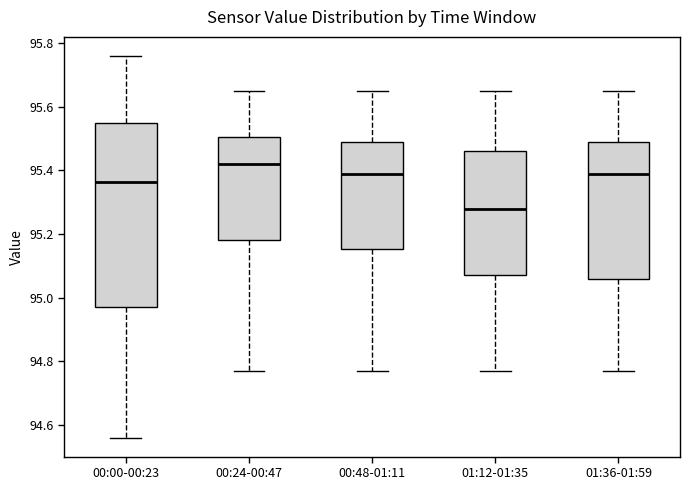

Reading left to right, read every box against the y-axis: the position of its median line, the range the box covers, and the ends of its whiskers. The values are not printed on the chart, so give them approximately, as read against the axis.

00:00-00:23: median 95.36, box 94.98 to 95.56, whiskers 94.56 to 95.76
00:24-00:47: median 95.42, box 95.18 to 95.50, whiskers 94.78 to 95.66
00:48-01:11: median 95.40, box 95.16 to 95.50, whiskers 94.78 to 95.66
01:12-01:35: median 95.28, box 95.08 to 95.46, whiskers 94.78 to 95.66
01:36-01:59: median 95.40, box 95.06 to 95.50, whiskers 94.78 to 95.66